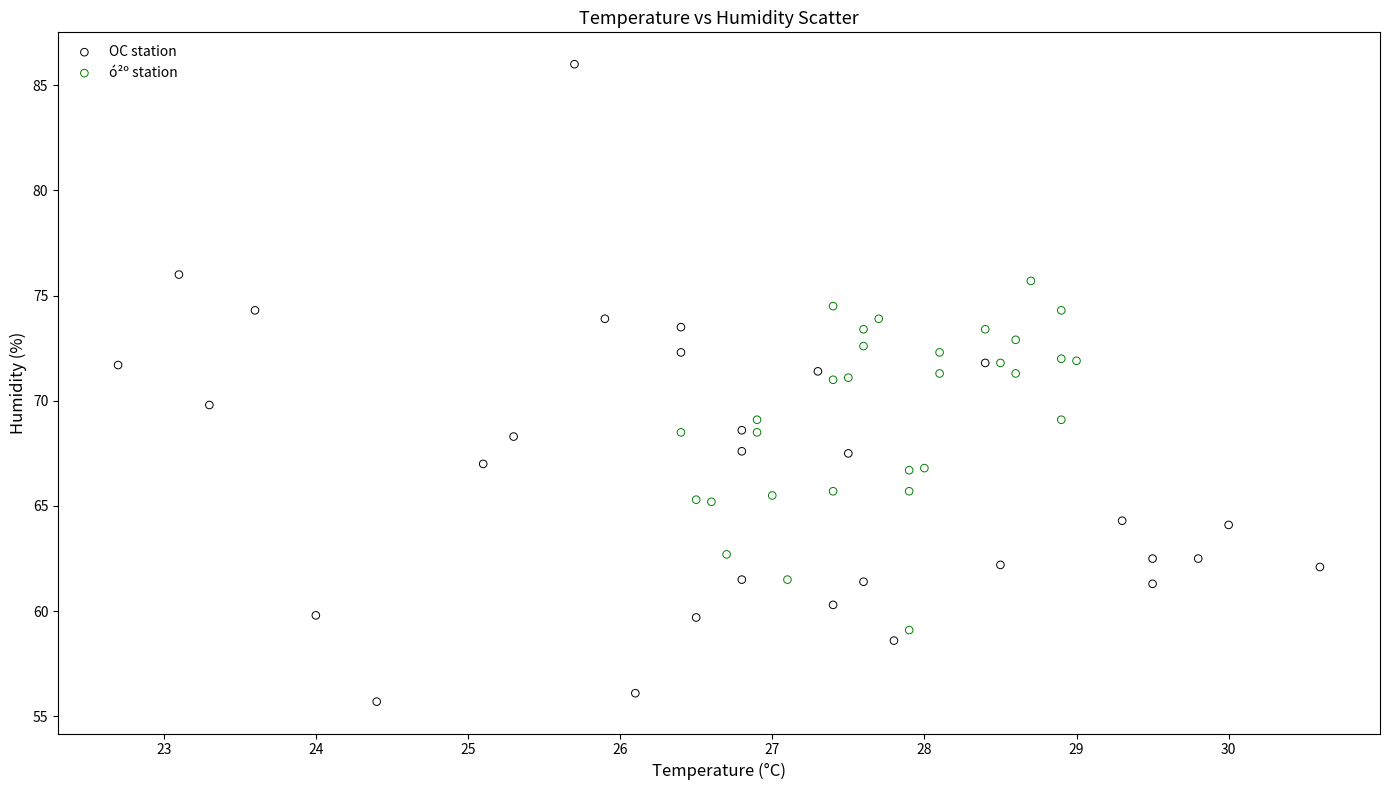

Which series contains the highest Y value?

OC station